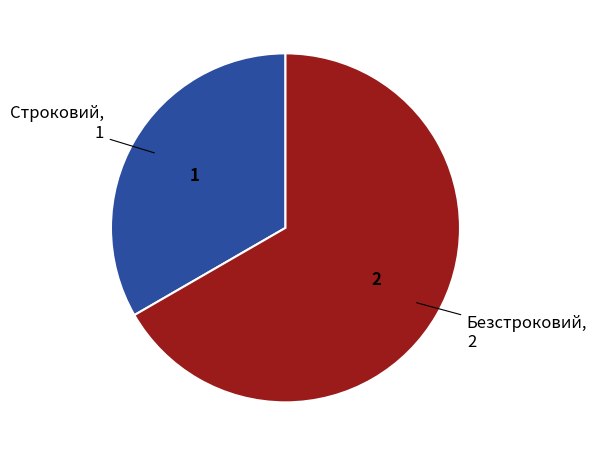

Combined, do Строковий, 1 and Безстроковий, 2 account for over 50%?

Yes